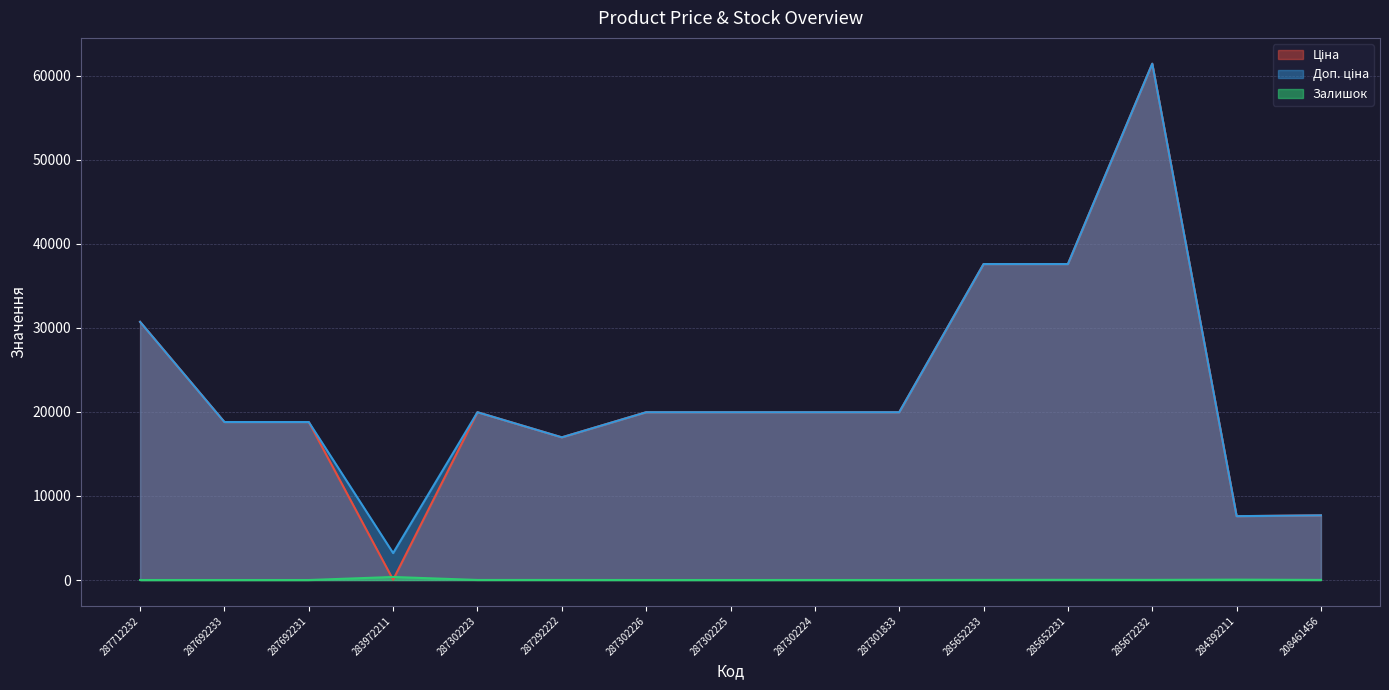

What is the label of the 8th point from the left?

287302225